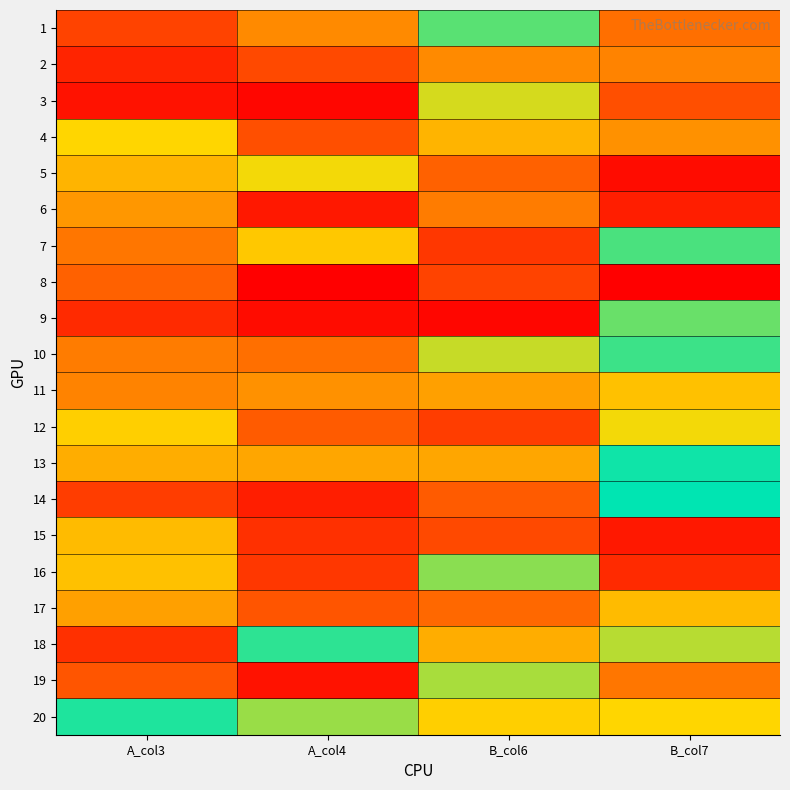

At which category does the chart reach its peak across all series?

B_col7